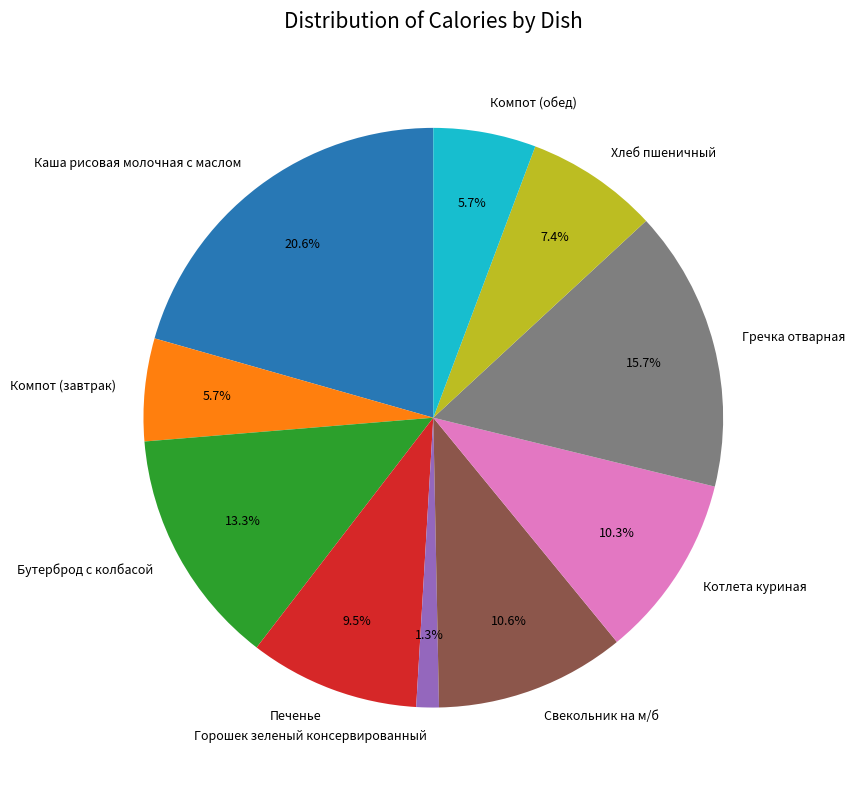

Is there a majority slice in this chart?

No